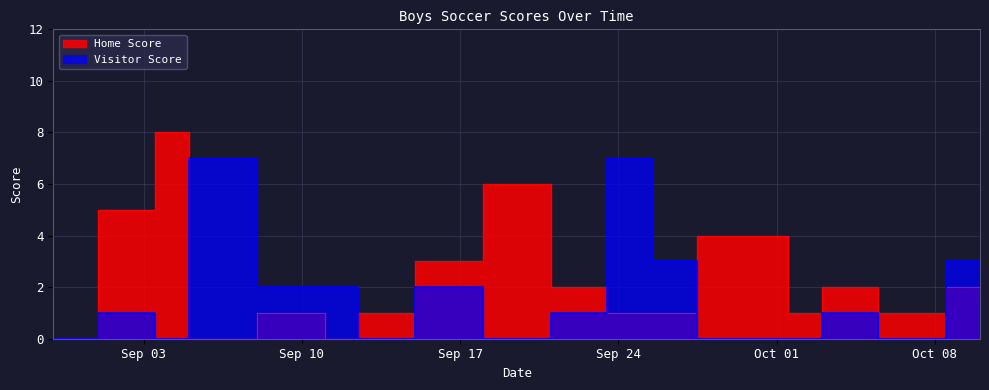

How many values in Visitor Score are above zero?

10